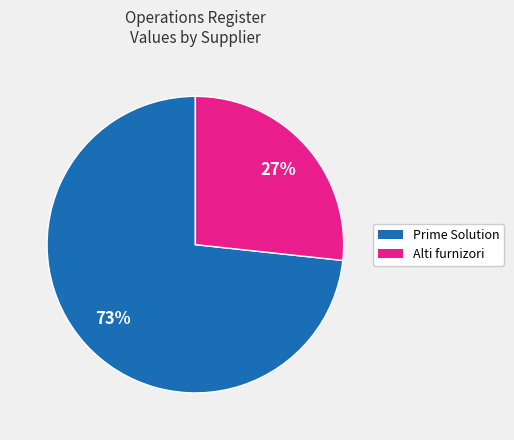

What is the largest slice in the pie chart?

Prime Solution